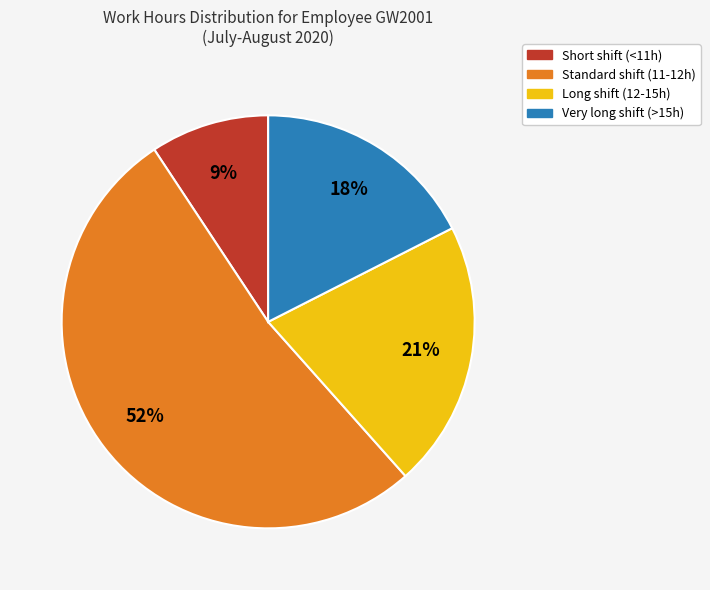

To the nearest percent, what is the average slice percentage?

25%